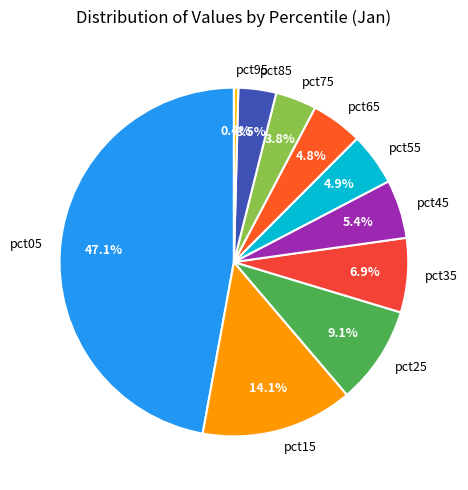

What is the smallest slice in the pie chart?

pct95